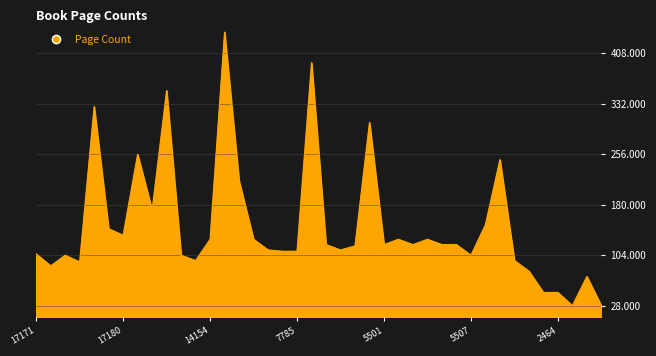

What is the difference between the maximum and minimum values?

412